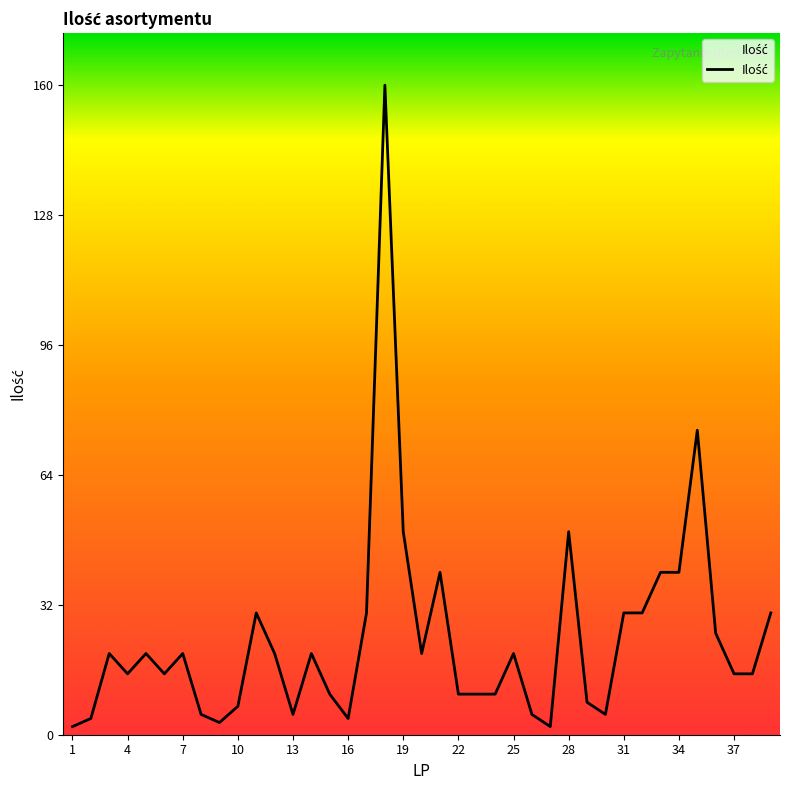

What is the difference between the maximum and minimum values?

158